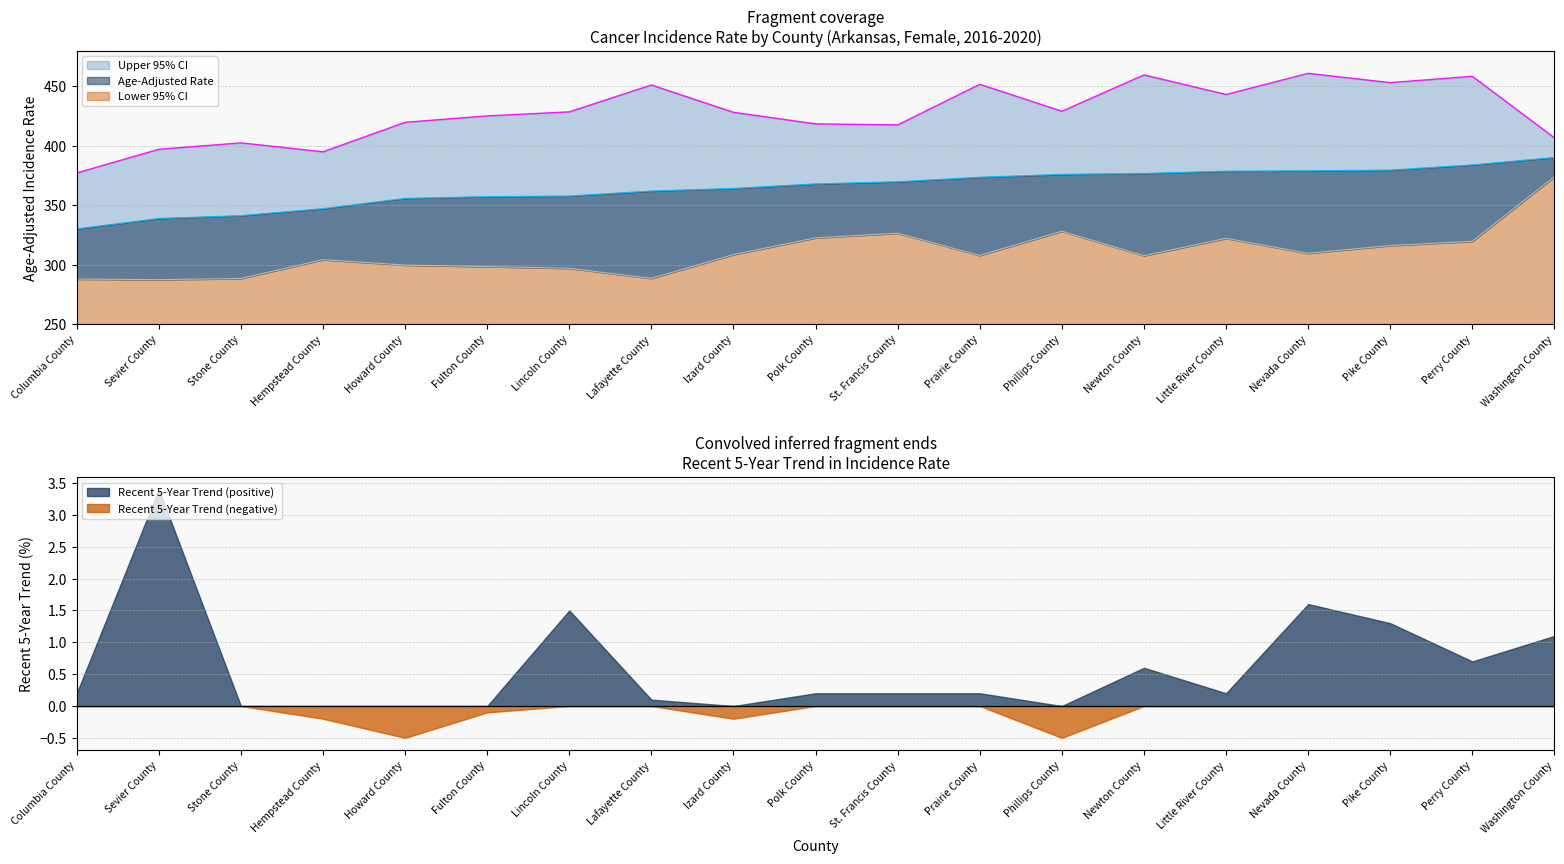

True or false: Age-Adjusted Rate and Upper 95% CI intersect in this chart.

False